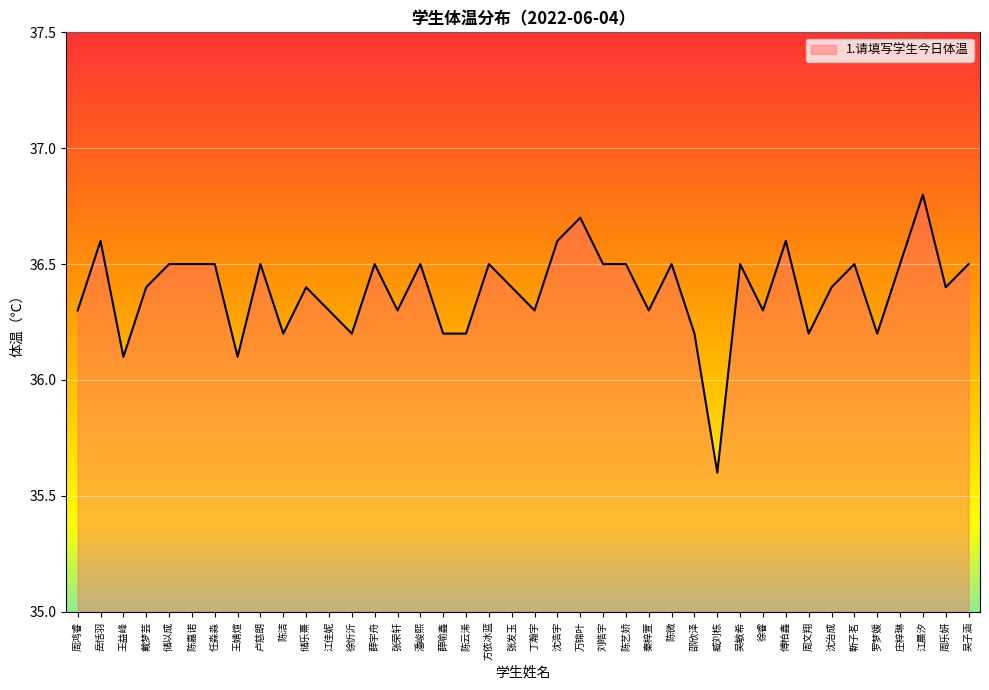

What position from the left is 沈治成?

34